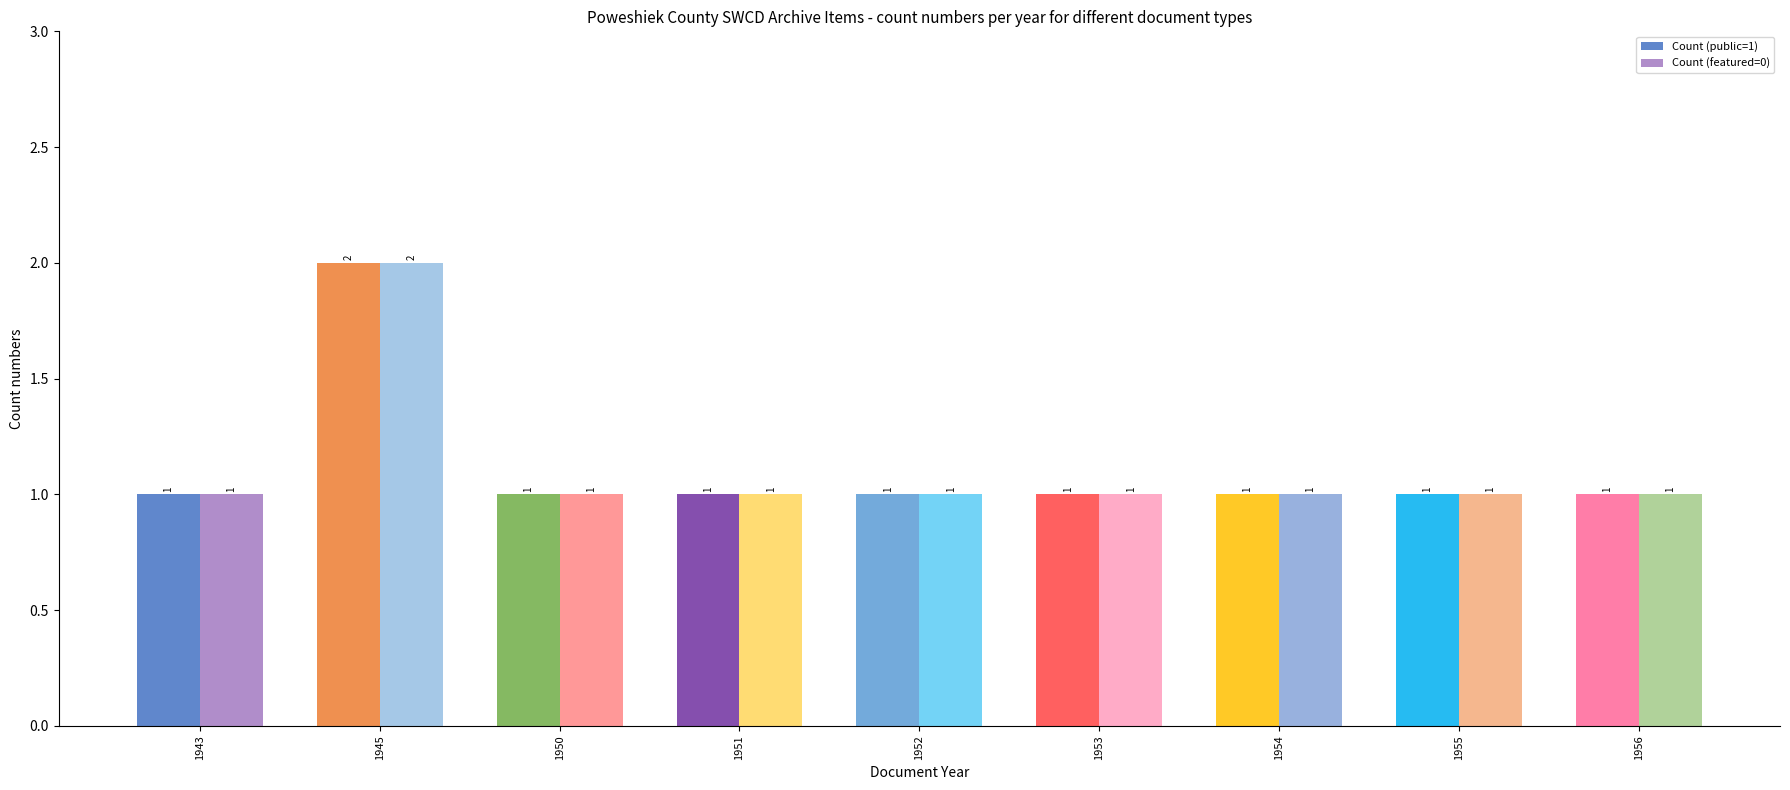

What is the sum of all Count (featured=0) values?

10